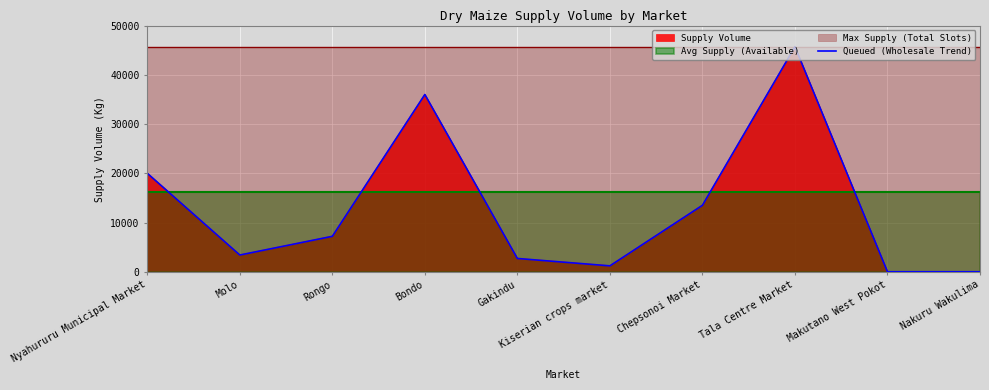

What is the average value?

12970